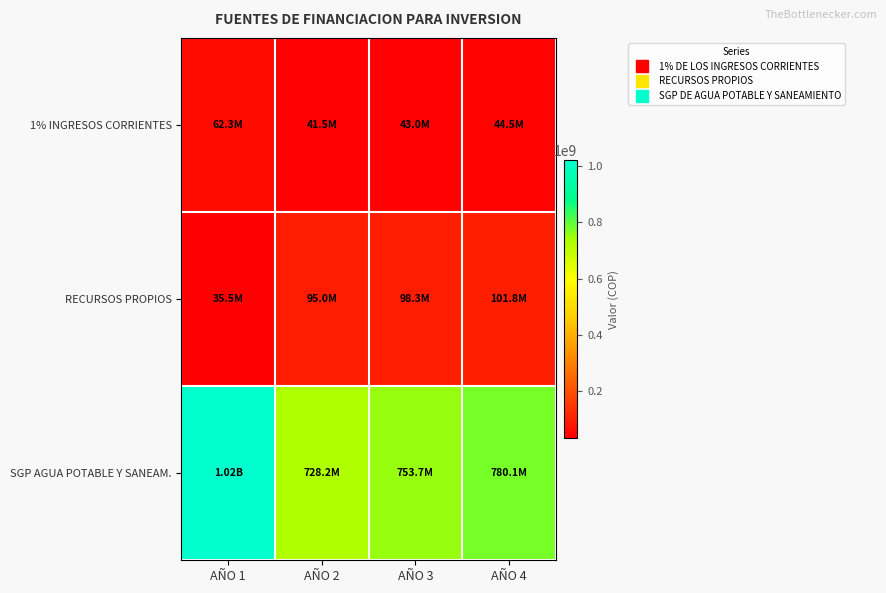

Reading right to left, what are all the values shown in this chart?

1% INGRESOS CORRIENTES: AÑO 4=44459476.5	AÑO 3=42956015.9	AÑO 2=41503397.0	AÑO 1=62275000.0
RECURSOS PROPIOS: AÑO 4=101766375.0	AÑO 3=98325000.0	AÑO 2=95000000.0	AÑO 1=35500000.0
SGP AGUA POTABLE Y SANEAM.: AÑO 4=780053853.4	AÑO 3=753675220.7	AÑO 2=728188619.0	AÑO 1=1019969497.1